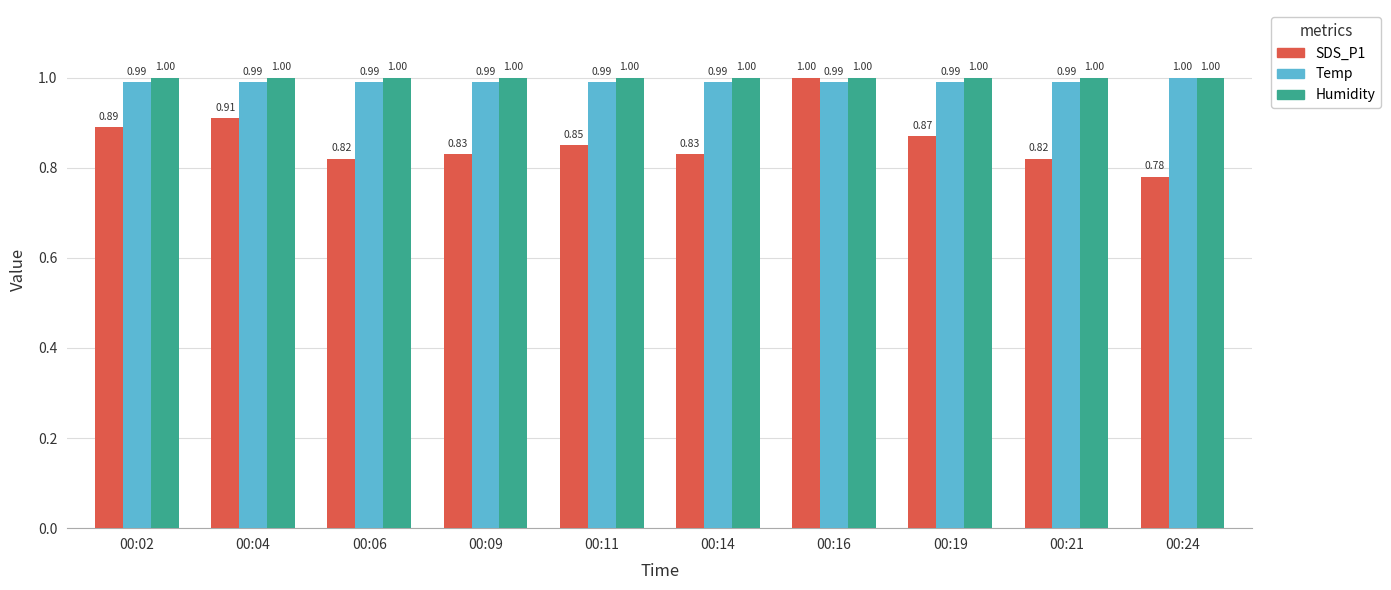

Which series has the largest total across all categories?

Humidity